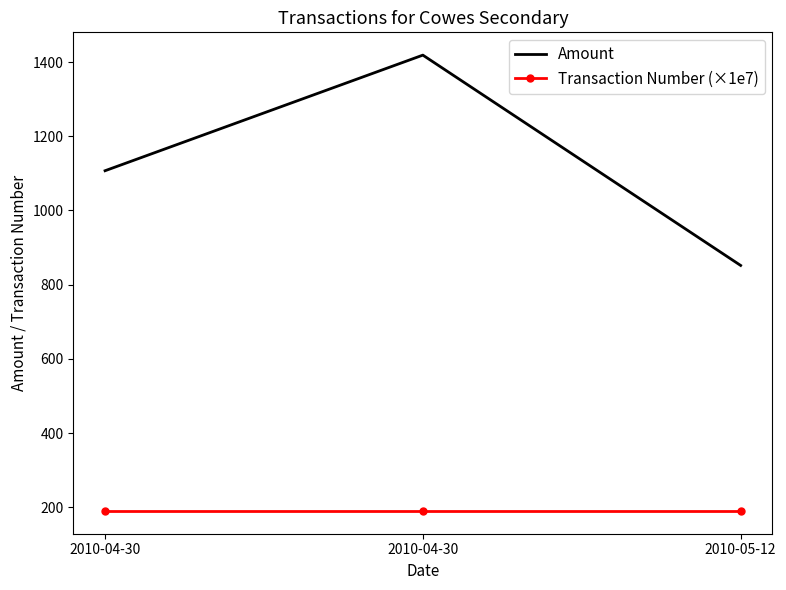

How many values in the Amount series are below 1107?

1